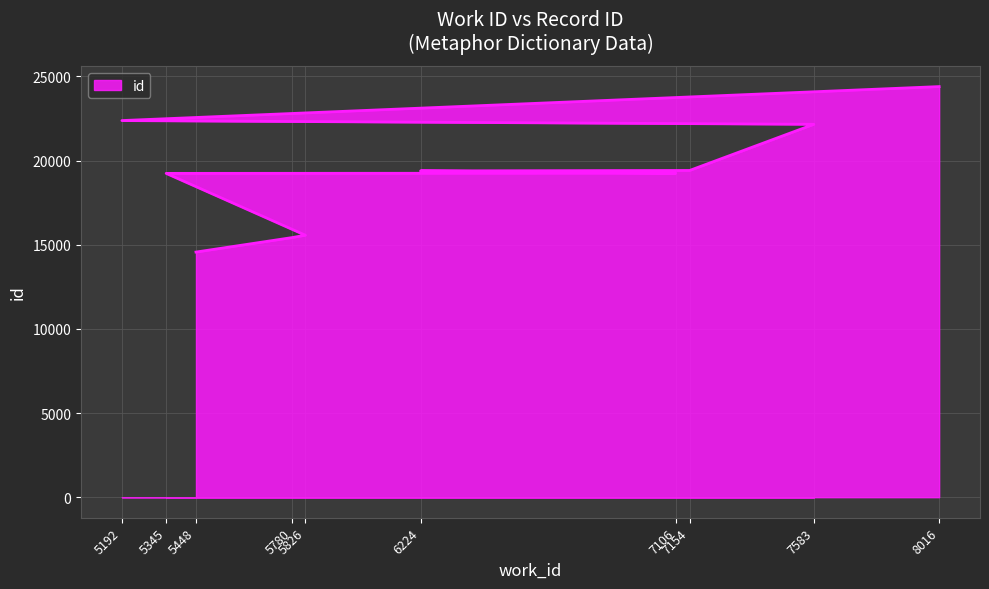

The value at 5780 is 21403. True or false?

False